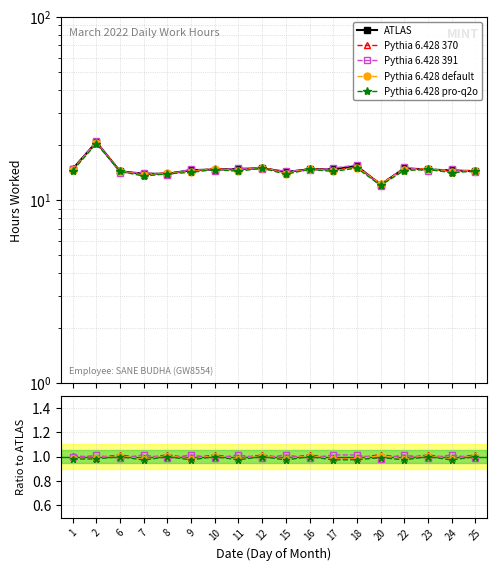

At which category is the sum across all series the highest?

2